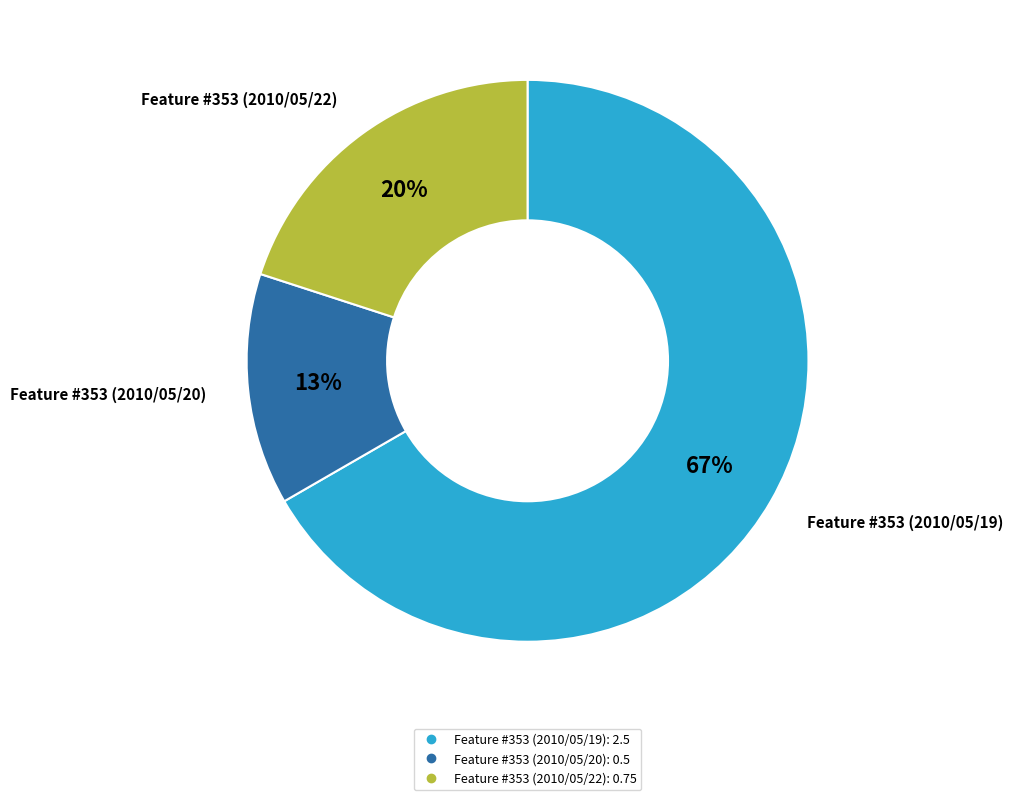

Is it true that Feature #353 (2010/05/20) is 13% of the pie?

True